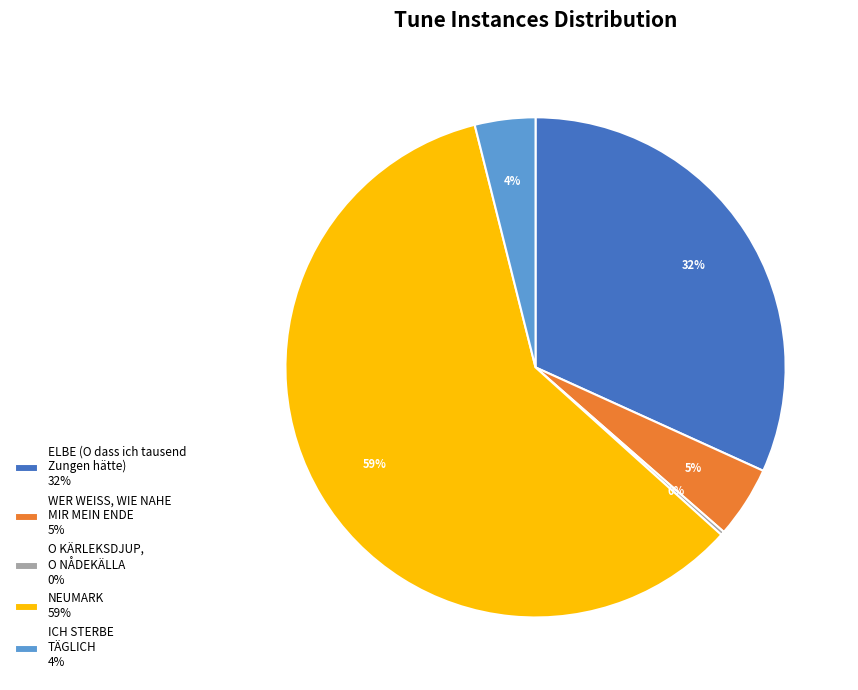

The ELBE (O dass ich tausend Zungen hätte) 32% slice represents 32% of the pie. True or false?

True